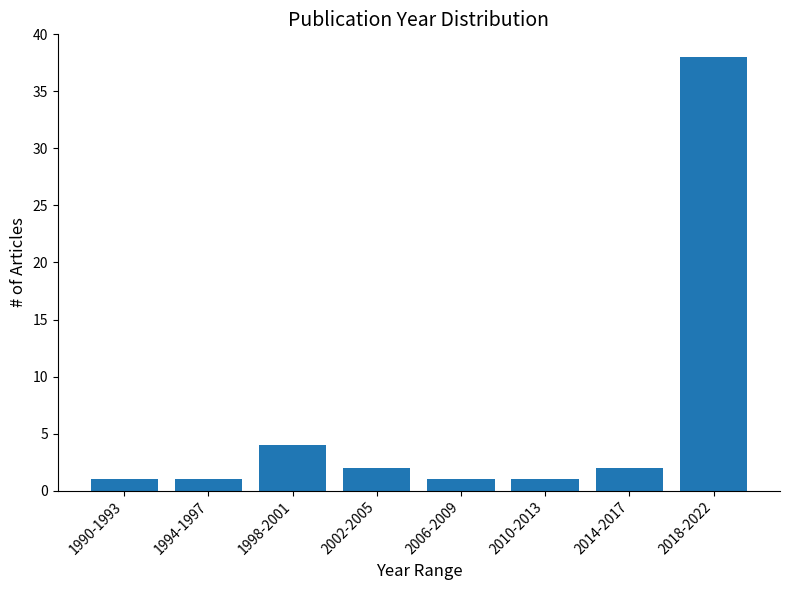

Reading left to right, what are all the values shown in this chart?

1	1	4	2	1	1	2	38